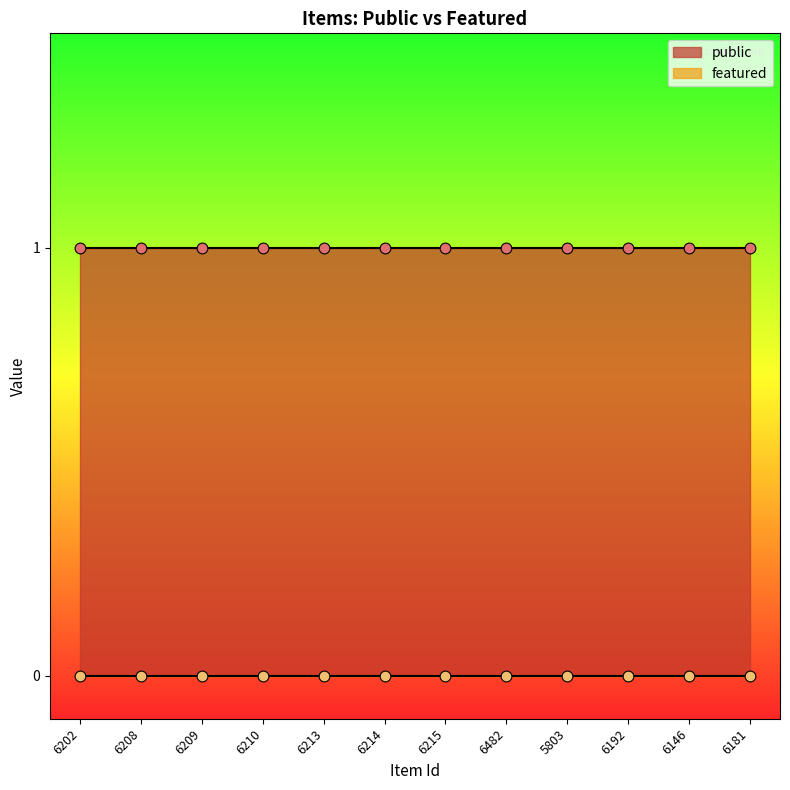

At how many categories does at least one series exceed 0?

12